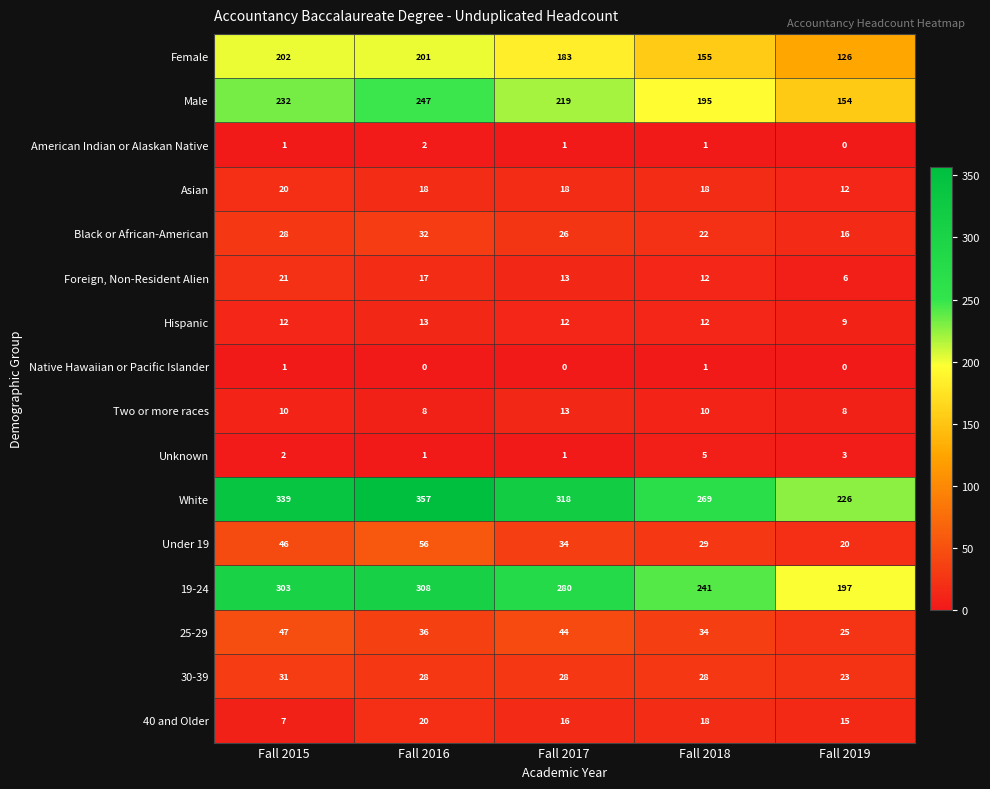

Which series has the largest total across all categories?

White